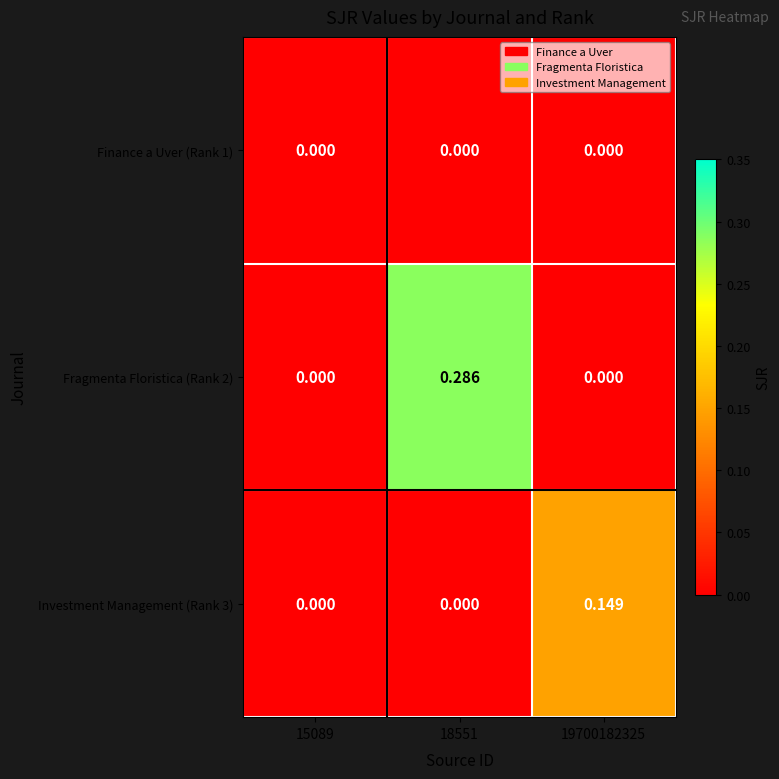

Reading left to right, what are all the values shown in this chart?

Finance a Uver (Rank 1): 15089=0.0	18551=0.0	19700182325=0.0
Fragmenta Floristica (Rank 2): 15089=0.0	18551=0.3	19700182325=0.0
Investment Management (Rank 3): 15089=0.0	18551=0.0	19700182325=0.1